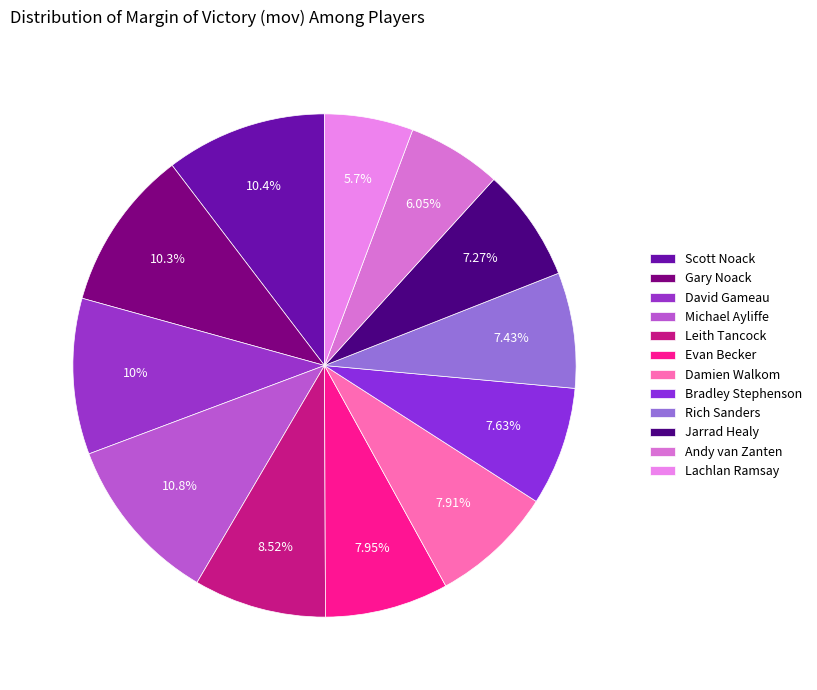

Which category has the biggest portion of the pie?

Michael Ayliffe